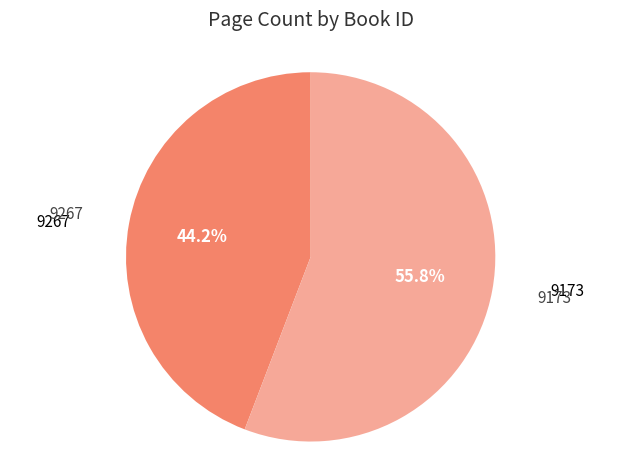

Is there any slice that represents more than half of the pie?

Yes